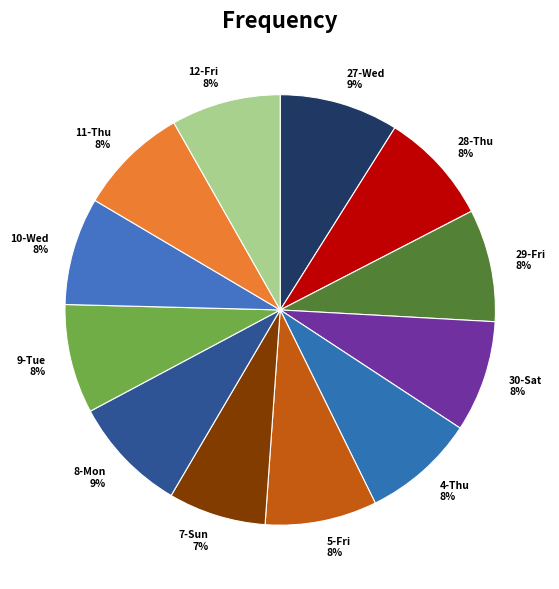

Do 4-Thu and 9-Tue together represent more than half of the pie?

No